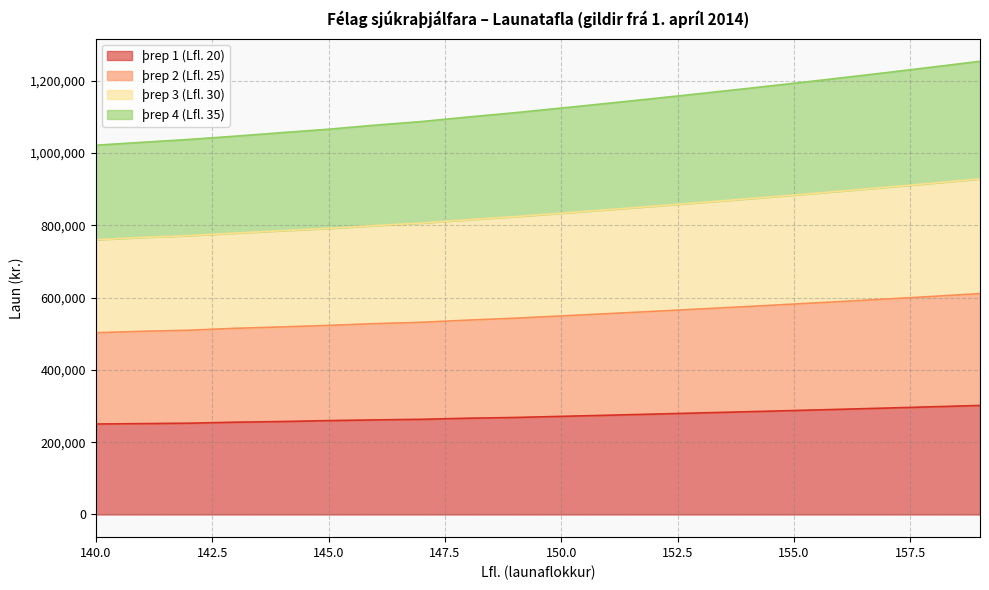

What is the total value across all series at 140.0?

1021757